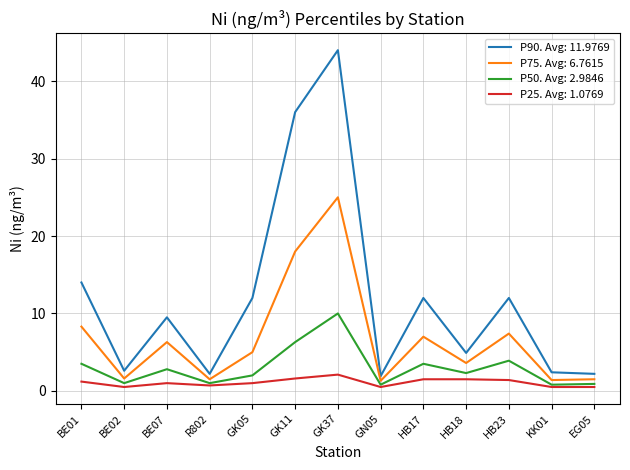

Which category has the highest value in the P75. Avg: 6.7615 series?

GK37